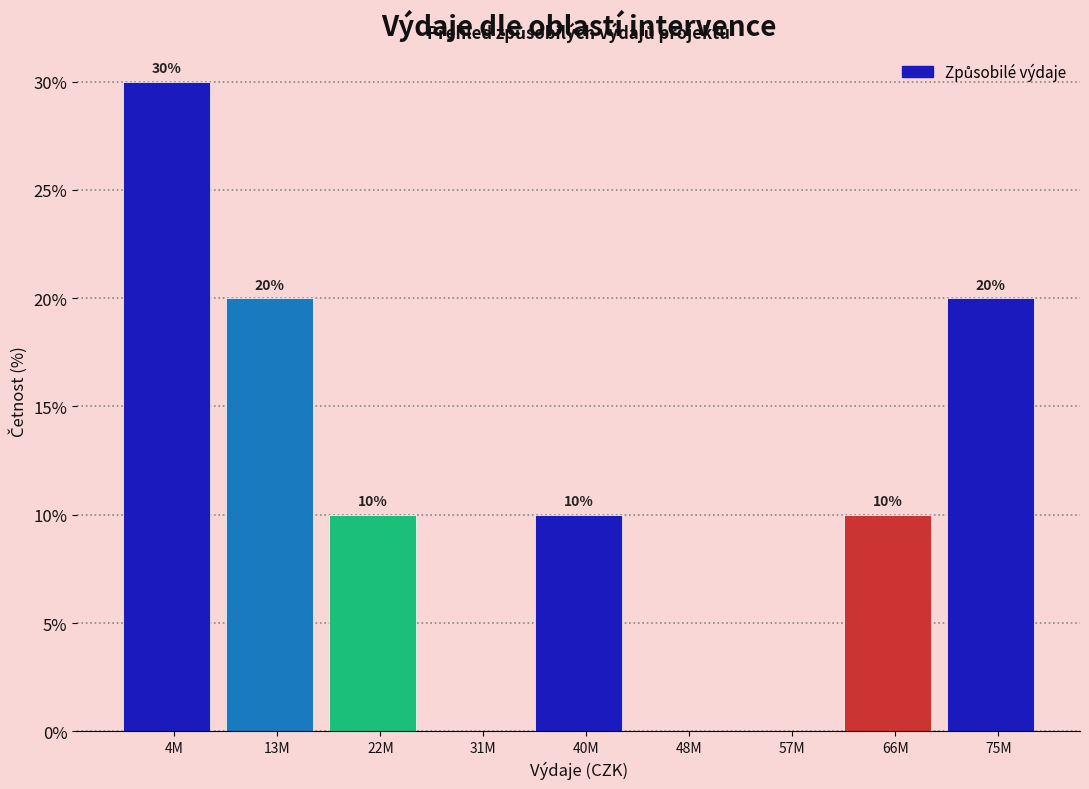

Reading left to right, what are all the values shown in this chart?

4M=30	13M=20	22M=10	31M=0	40M=10	48M=0	57M=0	66M=10	75M=20